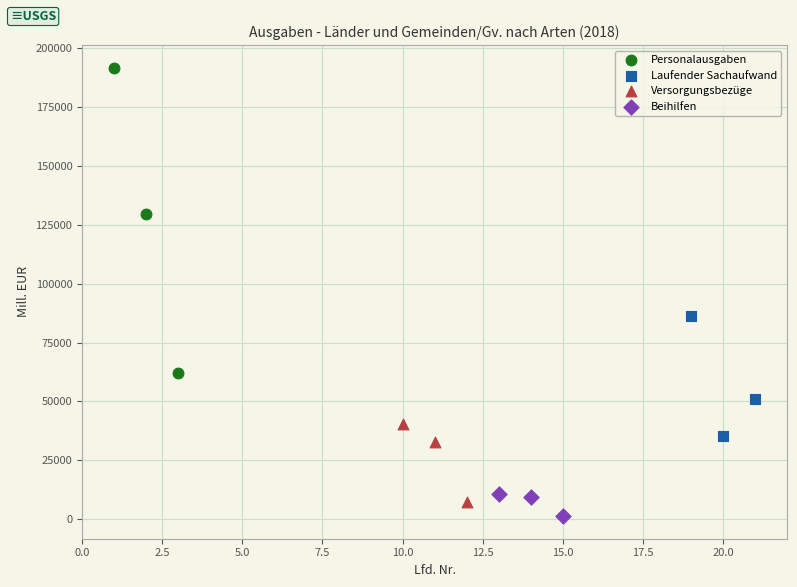

What are all the series names shown in the legend?

Personalausgaben, Laufender Sachaufwand, Versorgungsbezüge, Beihilfen